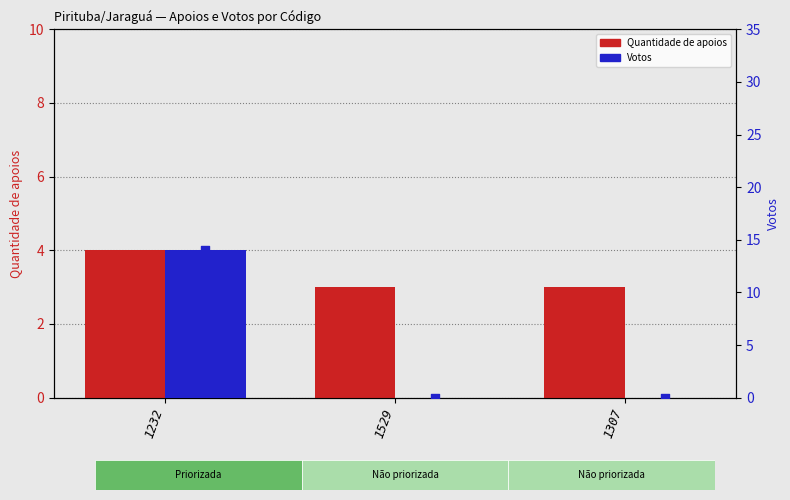

At which category is the sum across all series the highest?

1232